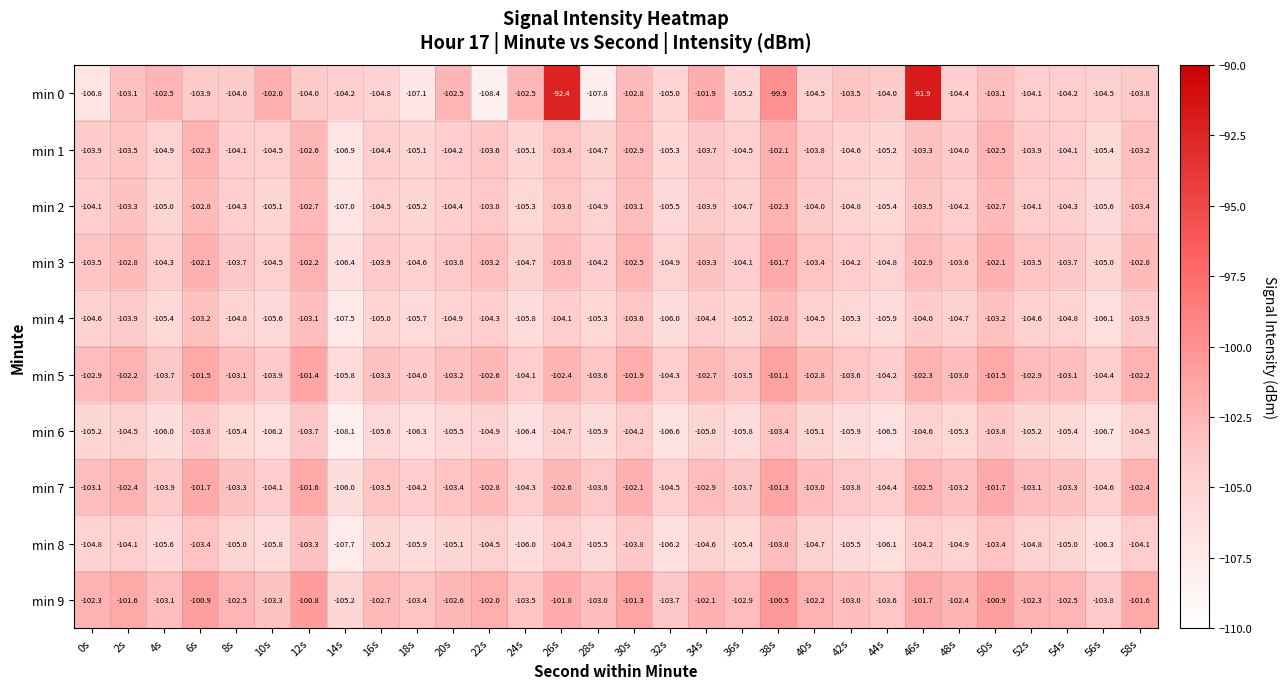

How many distinct data groups are displayed?

10